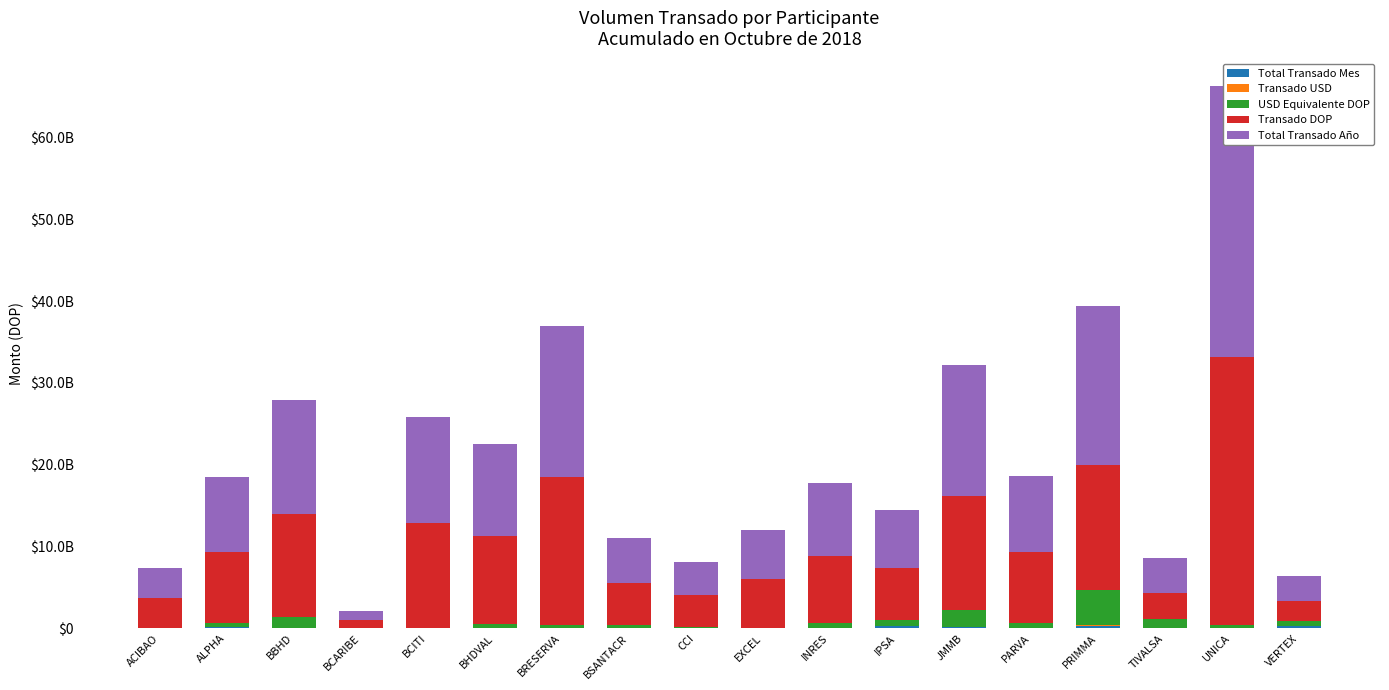

Reading left to right, extract all data points from this chart.

Total Transado Mes: 50143371.5	181824149.8	12857956.9	42710840.5	34456187.5	0.0	98894010.7	0.0	100016665.2	8846095.3	0.0	250083348.6	172292458.3	23782676.0	322079577.4	46937321.0	18304437.8	263371735.9
Transado USD: 0.0	10202297.1	27993402.5	517947.5	0.0	11176553.0	6287543.4	8719855.4	993784.2	1176956.6	12297398.6	15095286.2	39924401.6	13243654.0	87726989.5	20956637.6	8746264.5	11470191.1
USD Equivalente DOP: 0.0	506238180.1	1379153439.1	25586140.3	0.0	549397605.5	311971794.3	430495621.1	49111525.8	58664604.9	606745016.8	747390028.6	1974601644.2	652708324.3	4337649633.6	1036889460.8	430409011.7	570382319.8
Transado DOP: 3680899679.3	8620330834.0	12569178511.2	997646183.8	12873363637.0	10688031925.4	18110055027.5	5083833211.8	3959486311.8	5958670824.0	8270672456.9	6335833828.4	13988060635.3	8644031277.1	15167824046.5	3234540978.0	32704122546.6	2467609107.0
Total Transado Año: 3680899679.3	9126569014.1	13948331950.3	1023232324.2	12873363637.0	11237429530.8	18422026821.8	5514328832.9	4008597837.7	6017335428.9	8877417473.7	7083223857.0	15962662279.5	9296739601.5	19505473680.1	4271430438.8	33134531558.3	3037991426.8